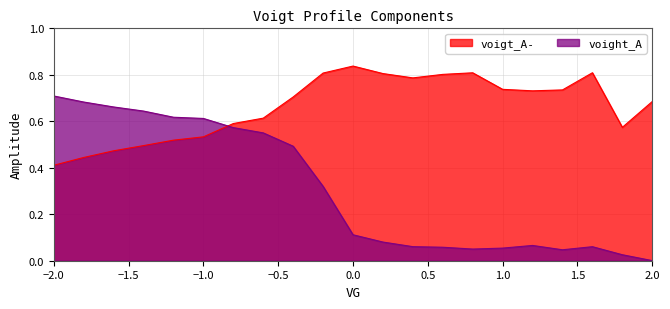

How many voigt_A- values are between 0 and 1?

21